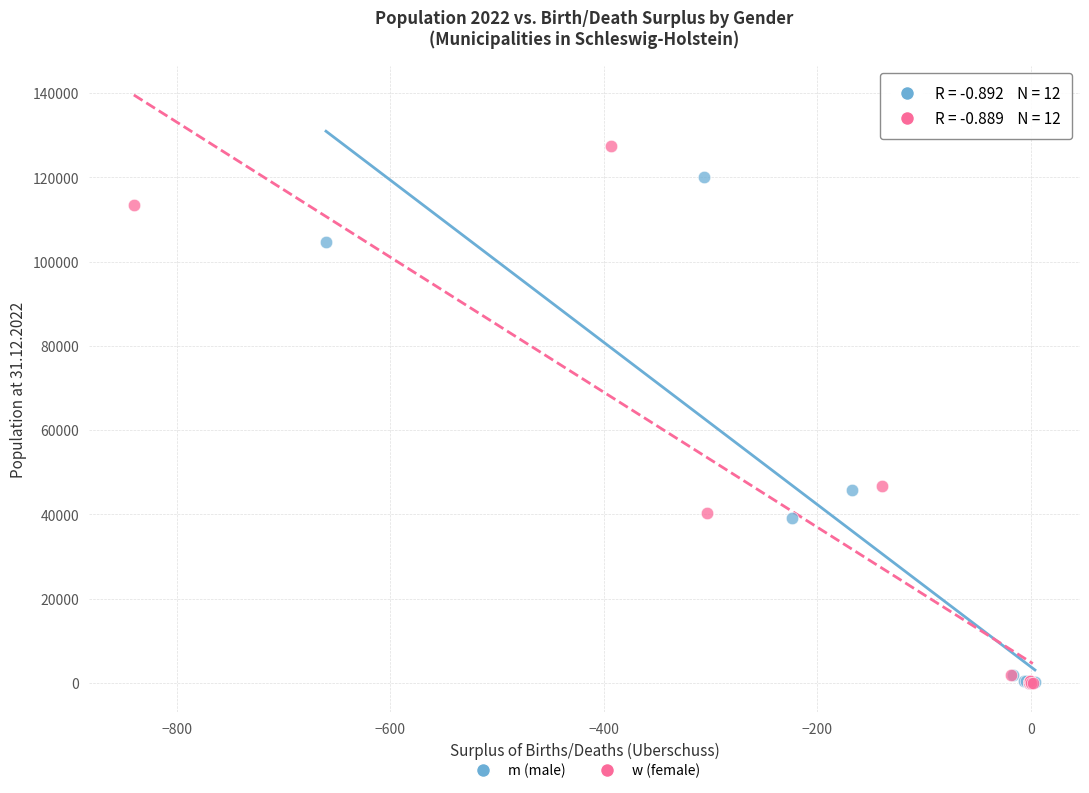

Which series reaches the maximum Y coordinate?

w (female)